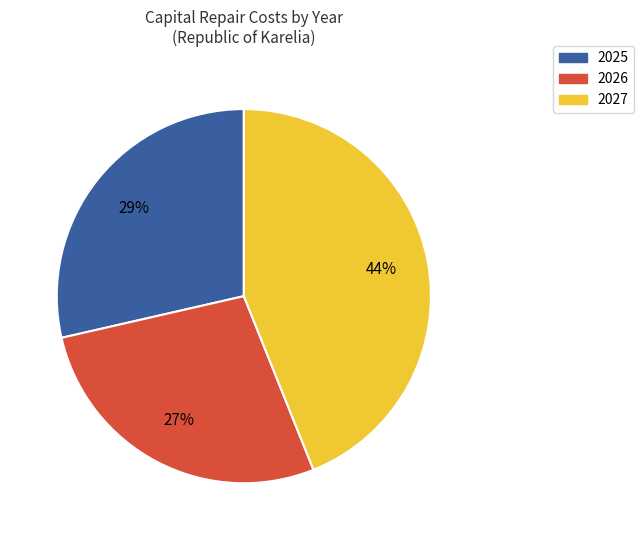

What is the ratio of the value at 2026 to the value at 2027?

0.6